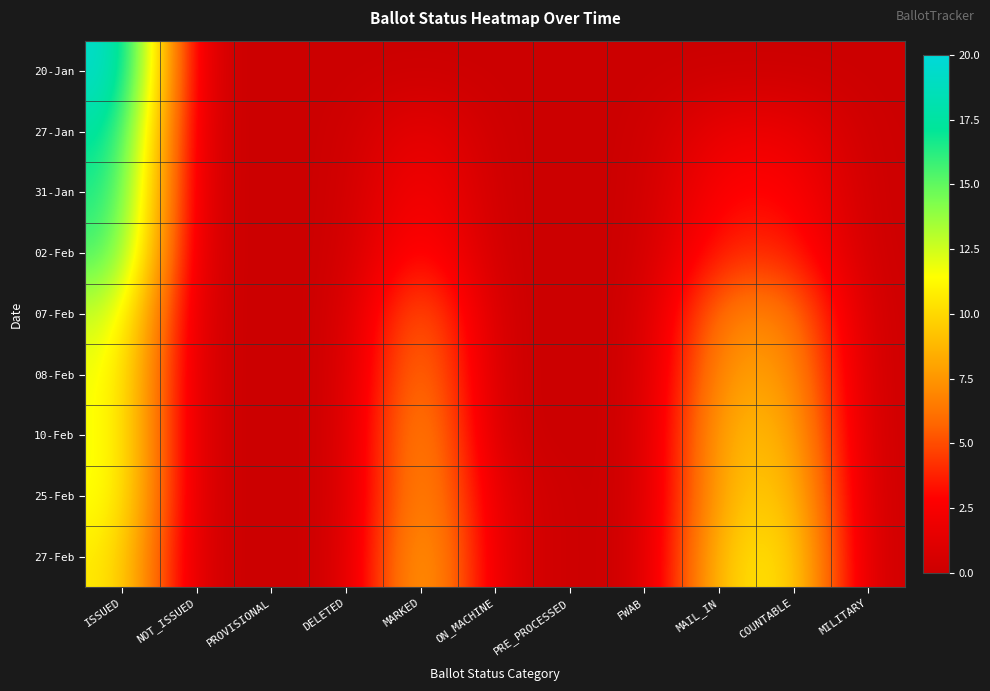

Reading left to right, list all the values displayed in this chart.

20-Jan: ISSUED=20	NOT_ISSUED=0	PROVISIONAL=0	DELETED=0	MARKED=0	ON_MACHINE=0	PRE_PROCESSED=0	FWAB=0	MAIL_IN=0	COUNTABLE=0	MILITARY=0
27-Jan: ISSUED=18	NOT_ISSUED=0	PROVISIONAL=0	DELETED=0	MARKED=2	ON_MACHINE=0	PRE_PROCESSED=0	FWAB=0	MAIL_IN=2	COUNTABLE=2	MILITARY=0
31-Jan: ISSUED=17	NOT_ISSUED=0	PROVISIONAL=0	DELETED=0	MARKED=3	ON_MACHINE=0	PRE_PROCESSED=0	FWAB=0	MAIL_IN=3	COUNTABLE=3	MILITARY=0
02-Feb: ISSUED=16	NOT_ISSUED=0	PROVISIONAL=0	DELETED=0	MARKED=4	ON_MACHINE=0	PRE_PROCESSED=0	FWAB=0	MAIL_IN=4	COUNTABLE=4	MILITARY=0
07-Feb: ISSUED=13	NOT_ISSUED=0	PROVISIONAL=0	DELETED=0	MARKED=7	ON_MACHINE=0	PRE_PROCESSED=0	FWAB=0	MAIL_IN=7	COUNTABLE=7	MILITARY=0
08-Feb: ISSUED=12	NOT_ISSUED=0	PROVISIONAL=0	DELETED=0	MARKED=8	ON_MACHINE=0	PRE_PROCESSED=0	FWAB=0	MAIL_IN=8	COUNTABLE=8	MILITARY=0
10-Feb: ISSUED=12	NOT_ISSUED=0	PROVISIONAL=0	DELETED=0	MARKED=9	ON_MACHINE=0	PRE_PROCESSED=0	FWAB=0	MAIL_IN=9	COUNTABLE=9	MILITARY=0
25-Feb: ISSUED=12	NOT_ISSUED=0	PROVISIONAL=0	DELETED=0	MARKED=9	ON_MACHINE=1	PRE_PROCESSED=0	FWAB=0	MAIL_IN=9	COUNTABLE=10	MILITARY=0
27-Feb: ISSUED=11	NOT_ISSUED=0	PROVISIONAL=0	DELETED=0	MARKED=10	ON_MACHINE=1	PRE_PROCESSED=0	FWAB=0	MAIL_IN=10	COUNTABLE=11	MILITARY=0